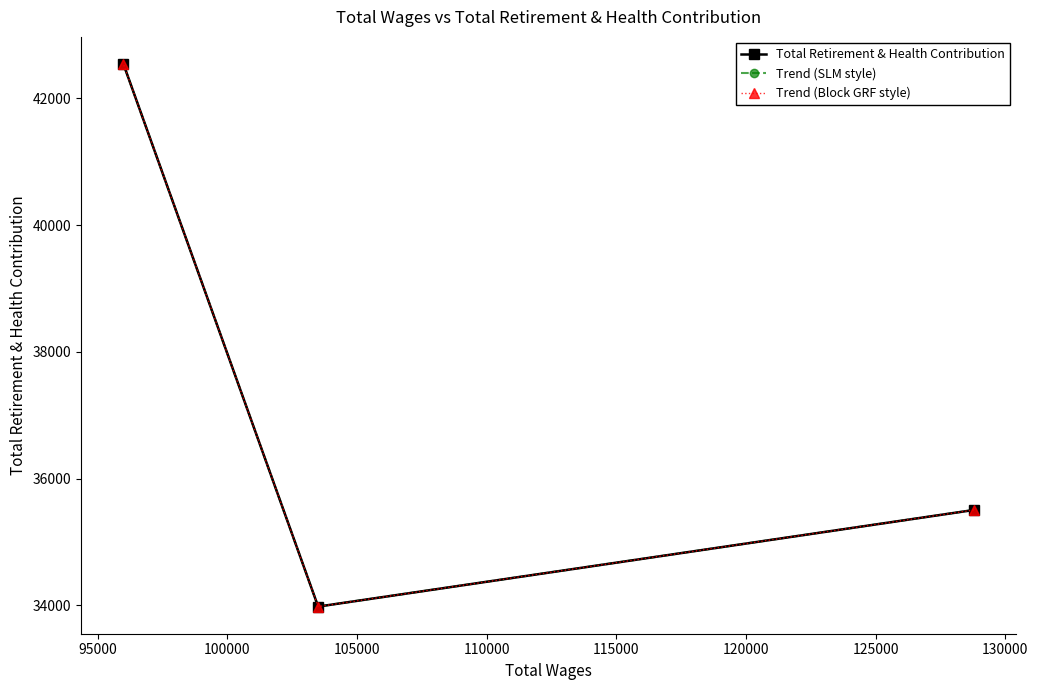

Is it true that Trend (Block GRF style) equals 62958 at 90000?

False